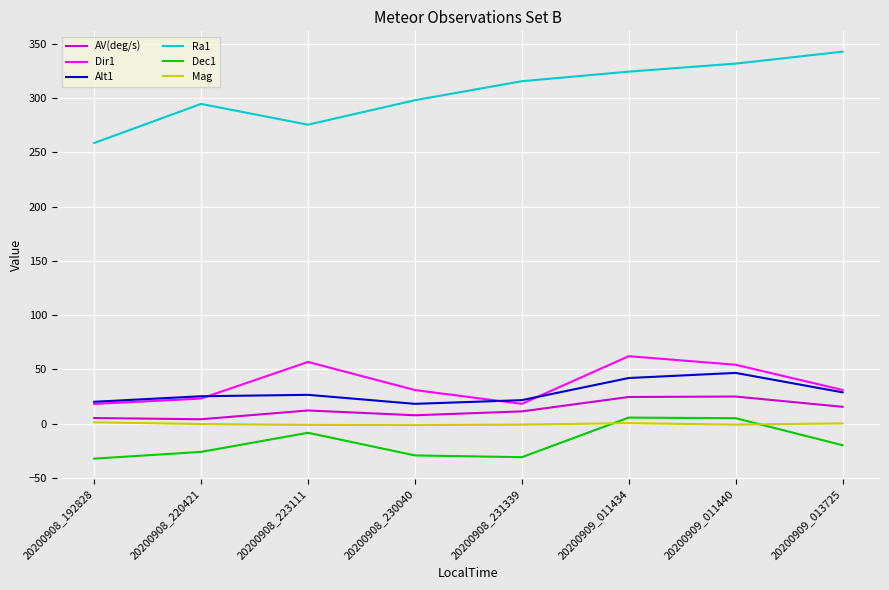

Is it true that Dir1 equals 15.1 at 20200909_013725?

False